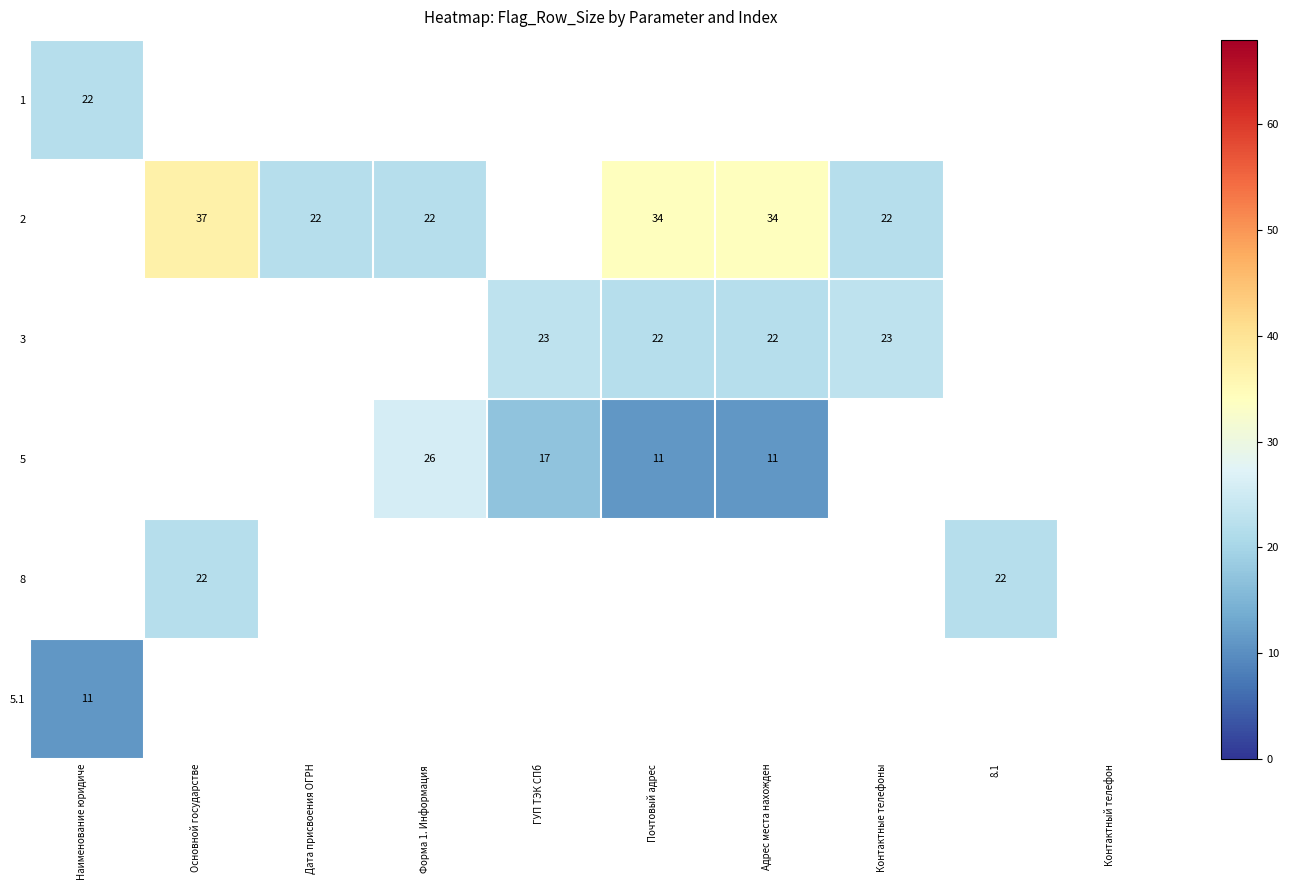

True or false: 5 has a value of 8 at Почтовый адрес.

False